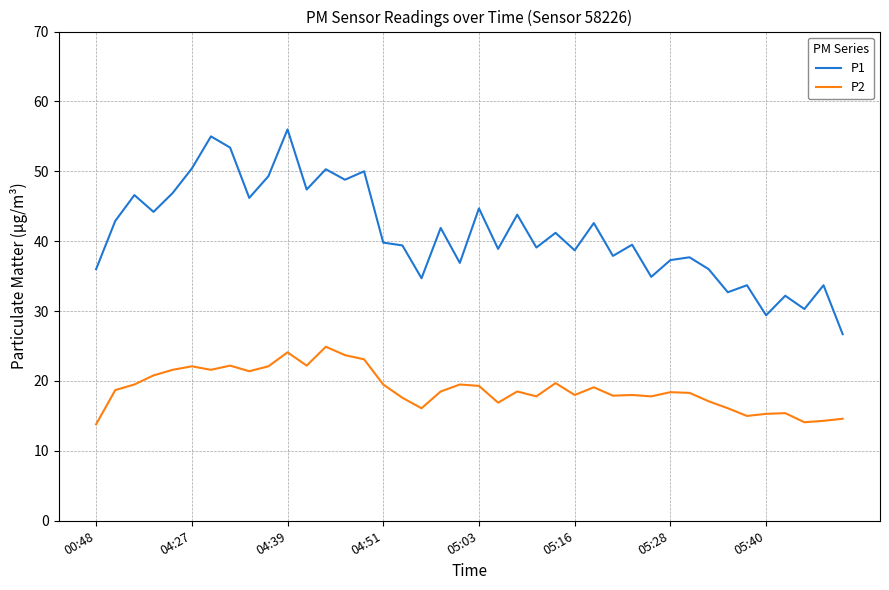

What is the lowest value of the P1 series?

26.7